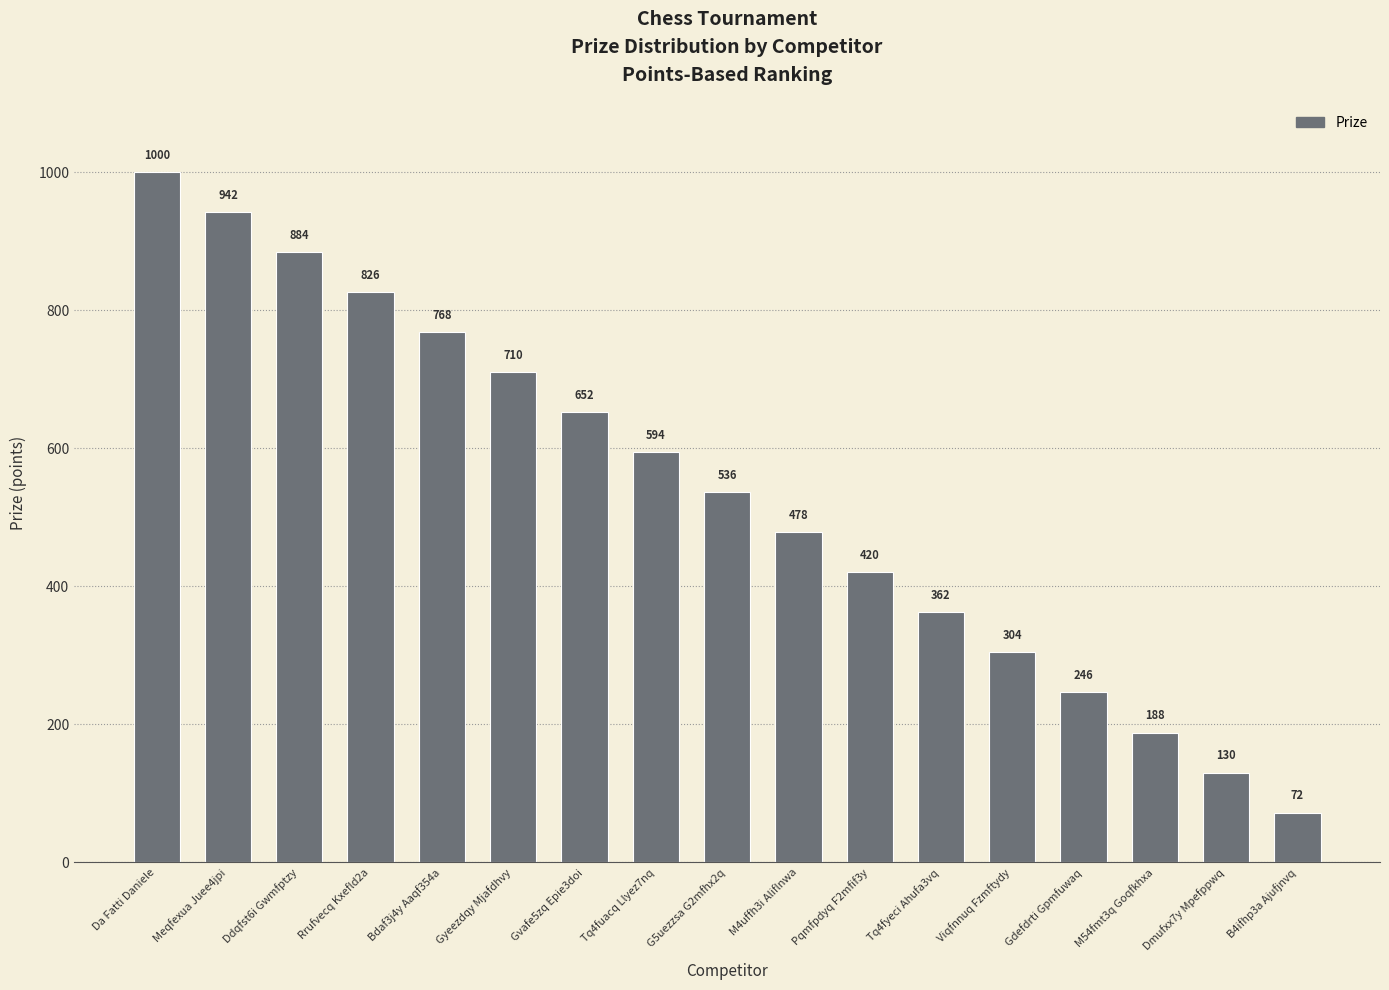

Are the bars horizontal?

No